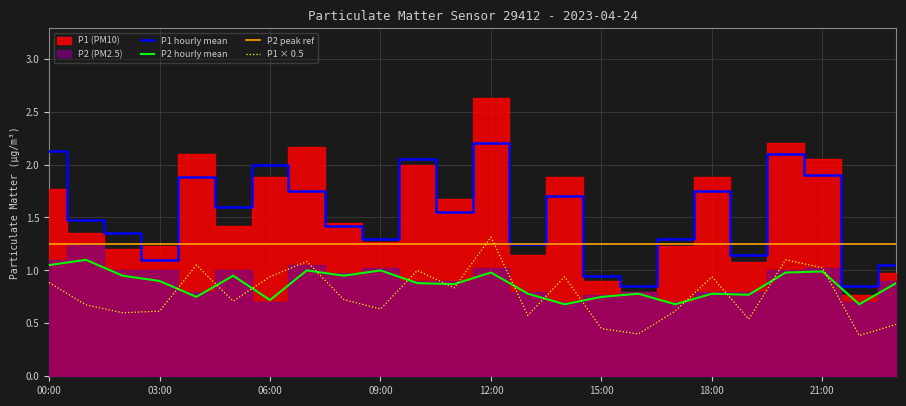

The value of P1 hourly mean at 00:00 is 3.4. True or false?

False